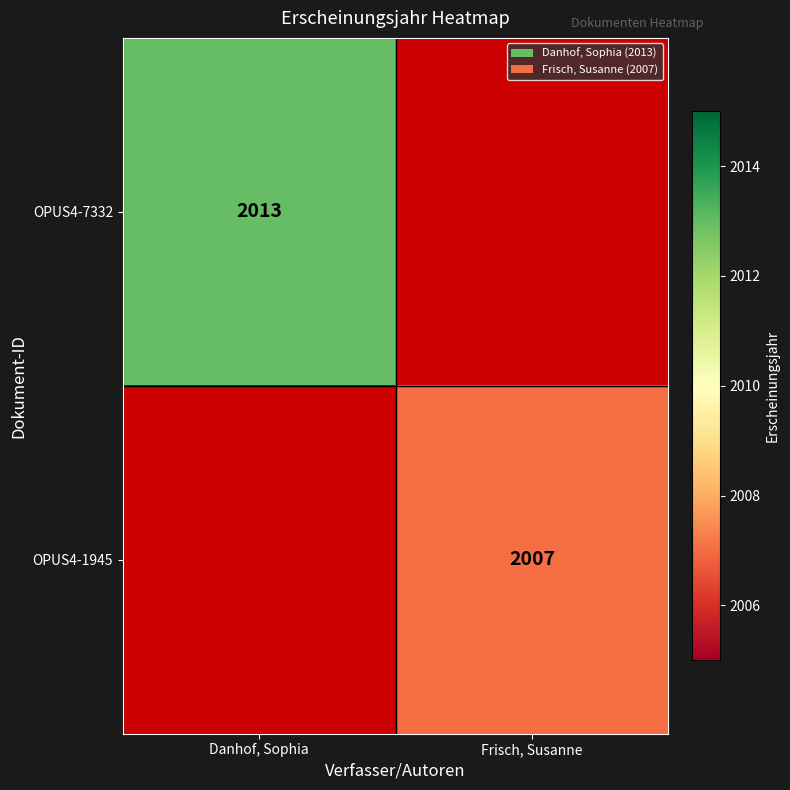

True or false: OPUS4-7332 has a value of 995 at Danhof, Sophia.

False